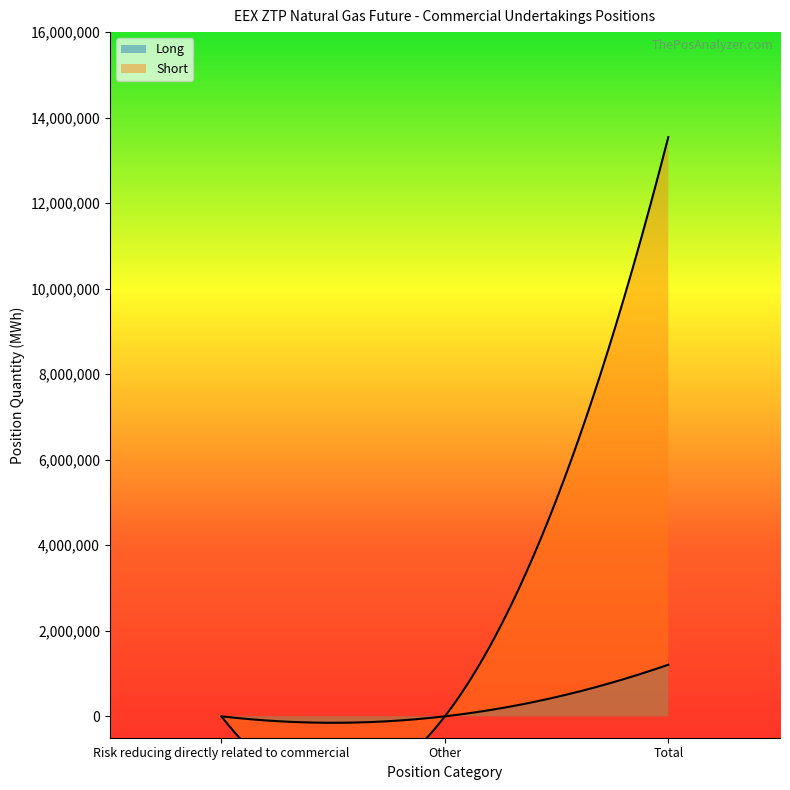

How many categories are shown in the chart?

3